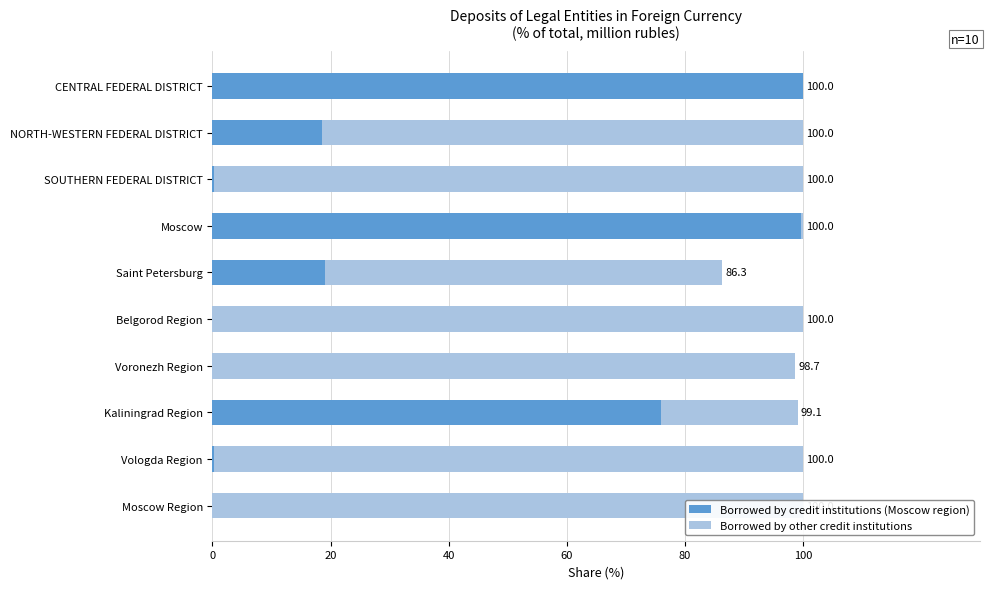

How many values in the Borrowed by other credit institutions series are below 98?

5